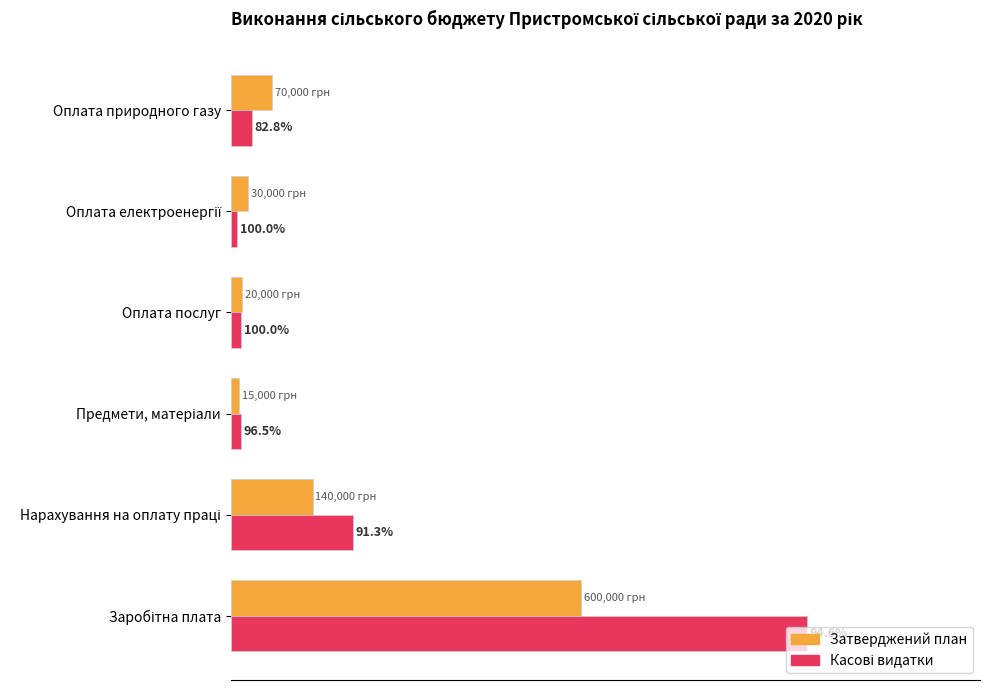

Does the chart contain stacked bars?

No